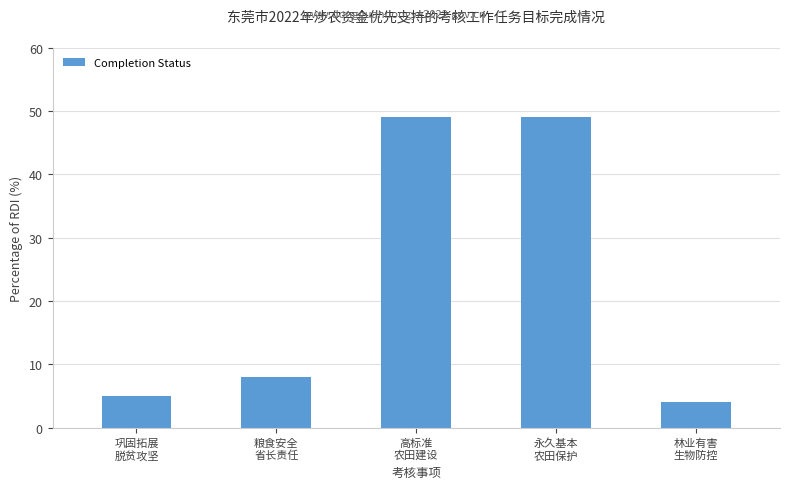

Count the number of categories in the chart.

5